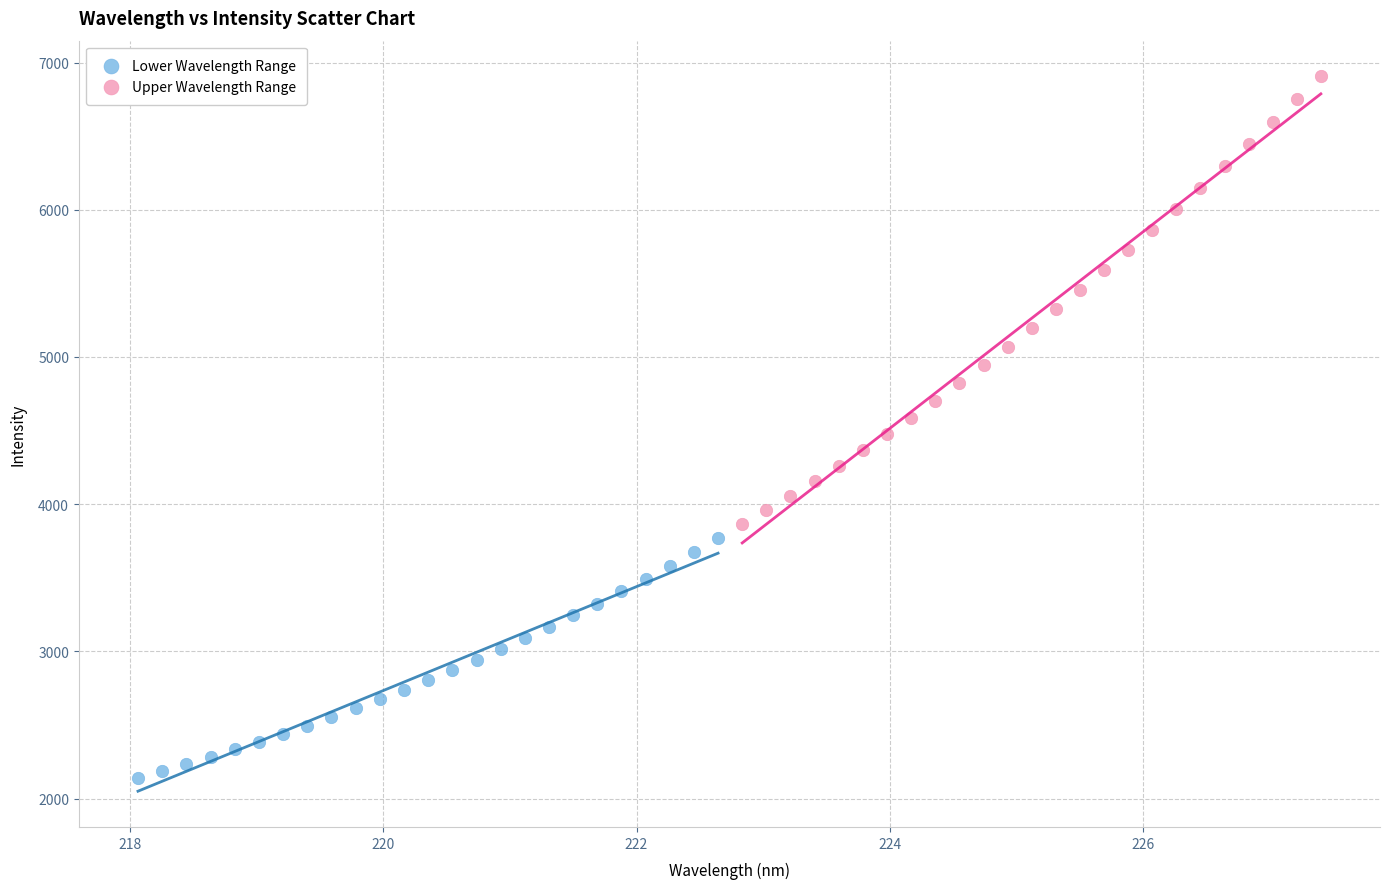

Which series contains the highest Y value?

Upper Wavelength Range